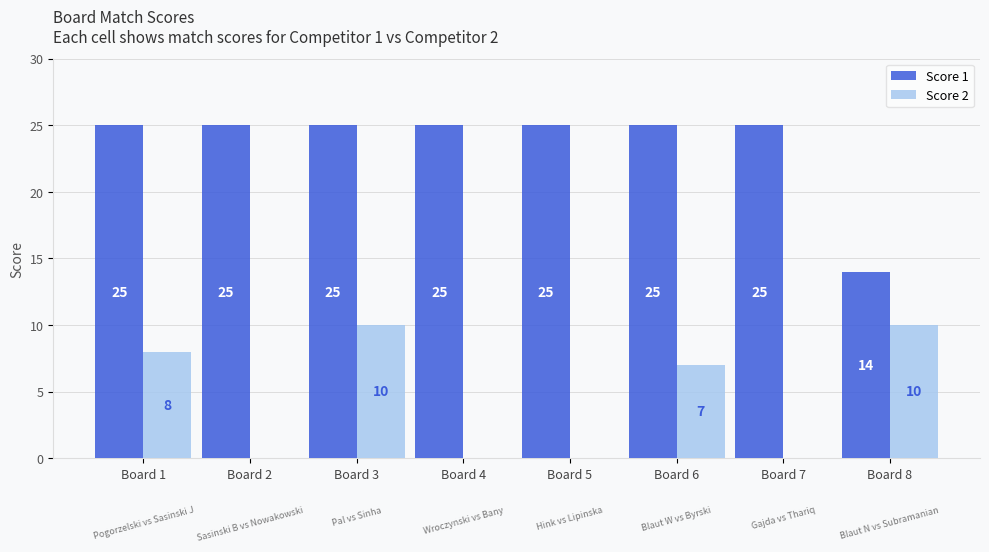

Is it true that Score 2 equals 0 at Board 2?

True